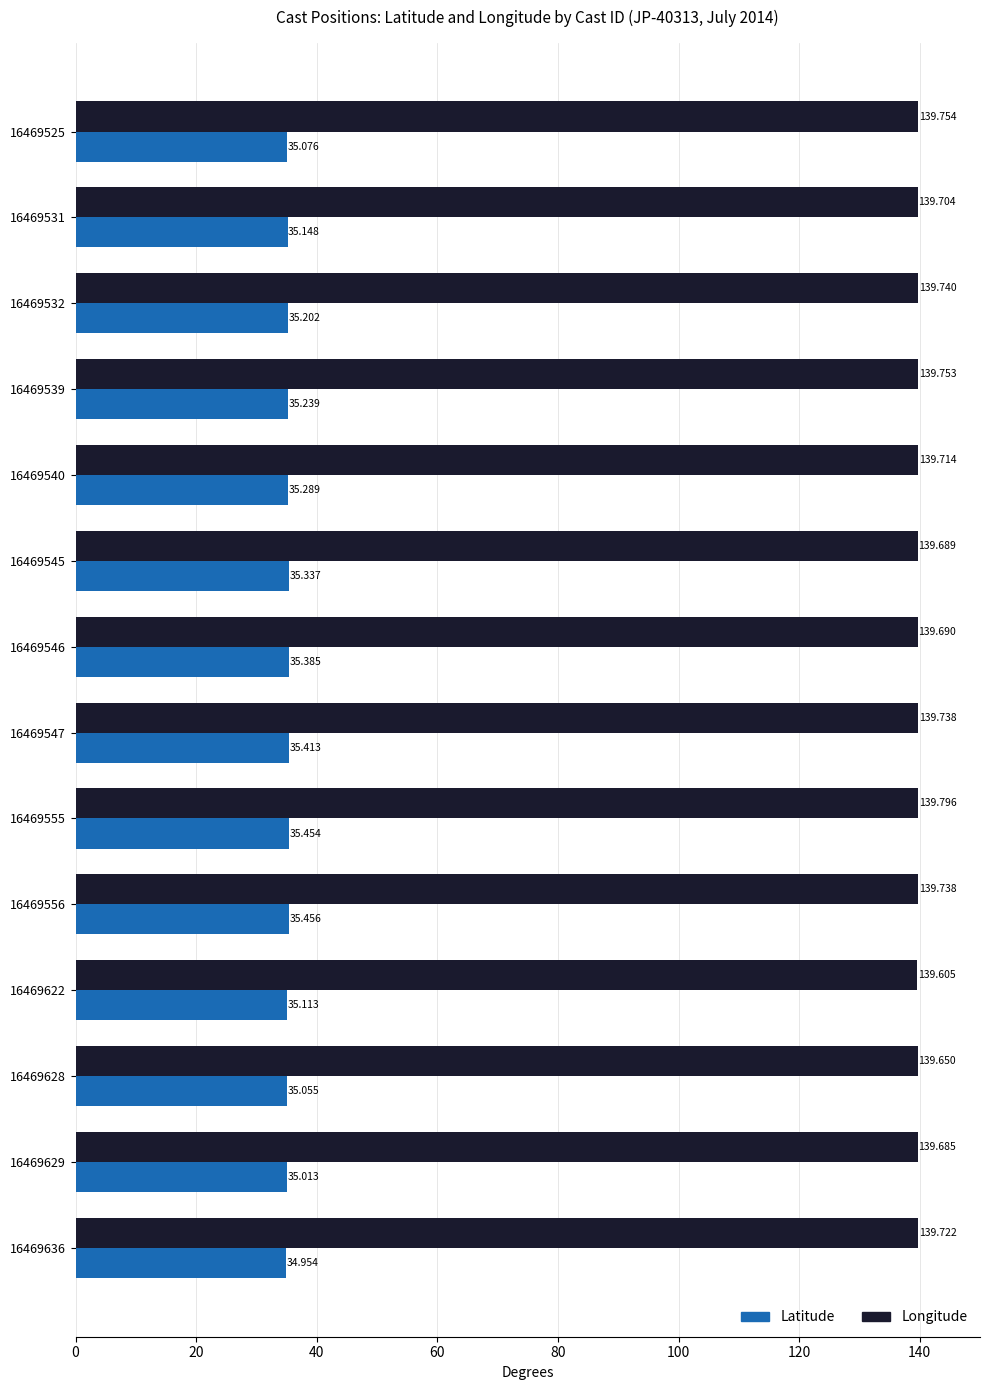

Between 16469546 and 16469628, which series saw the biggest shift?

Latitude